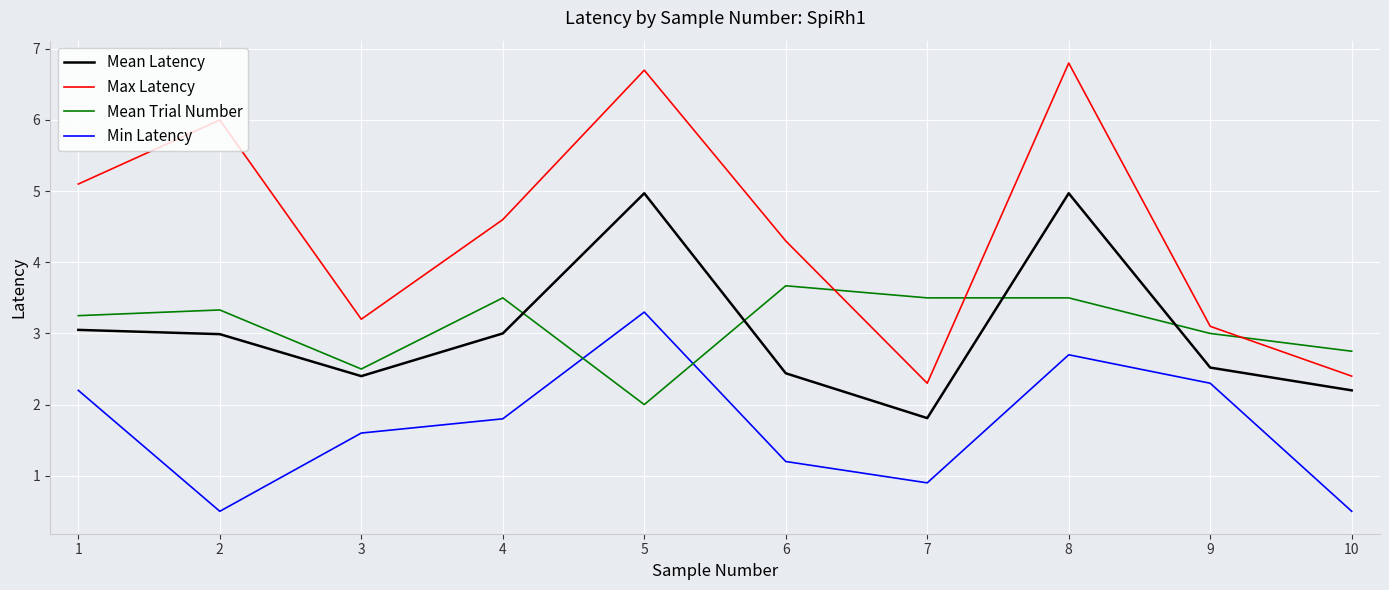

Where is the first local maximum for Mean Trial Number?

2